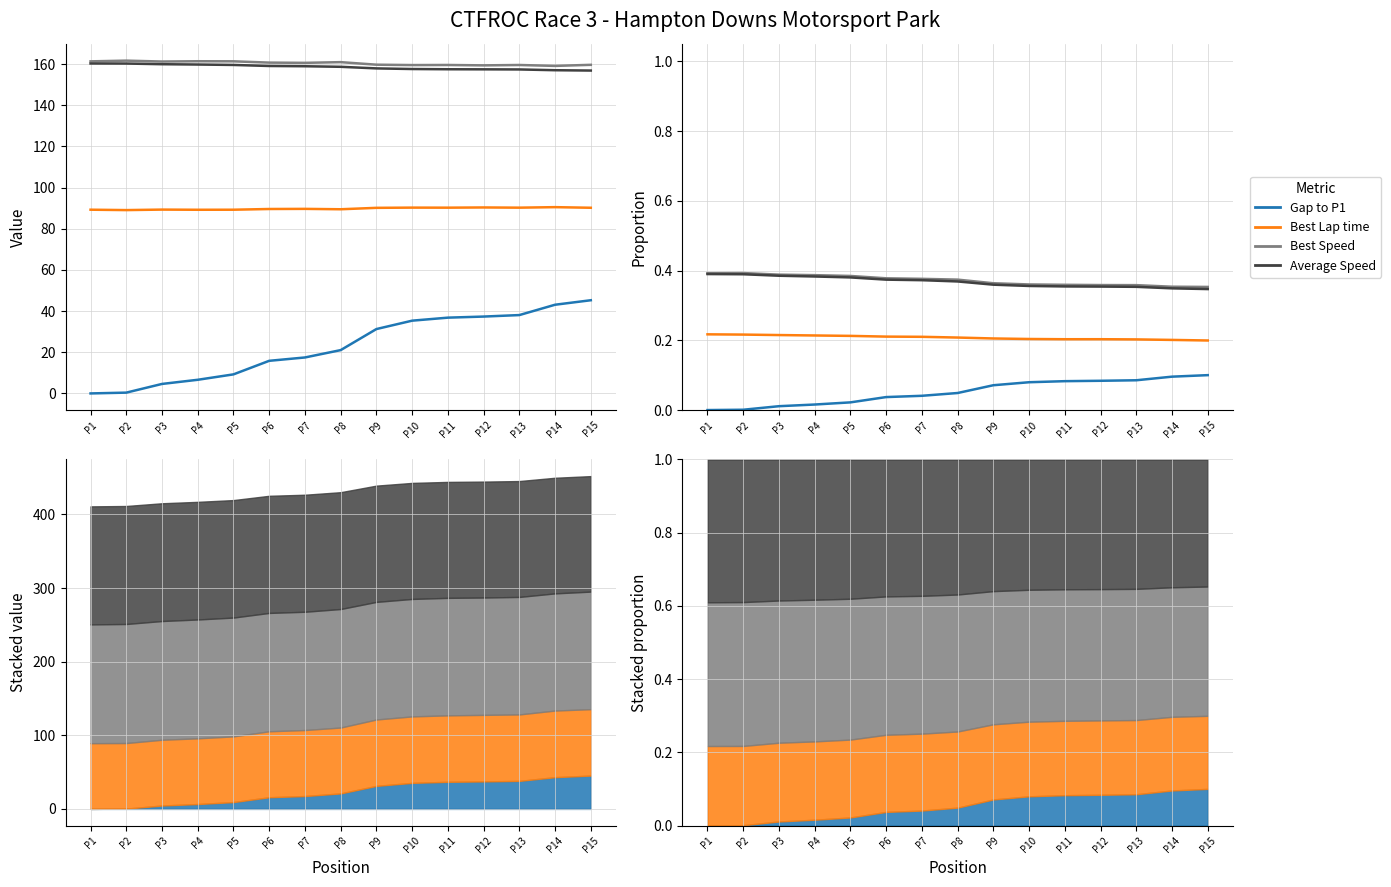

Which category has the highest value across all series?

P2